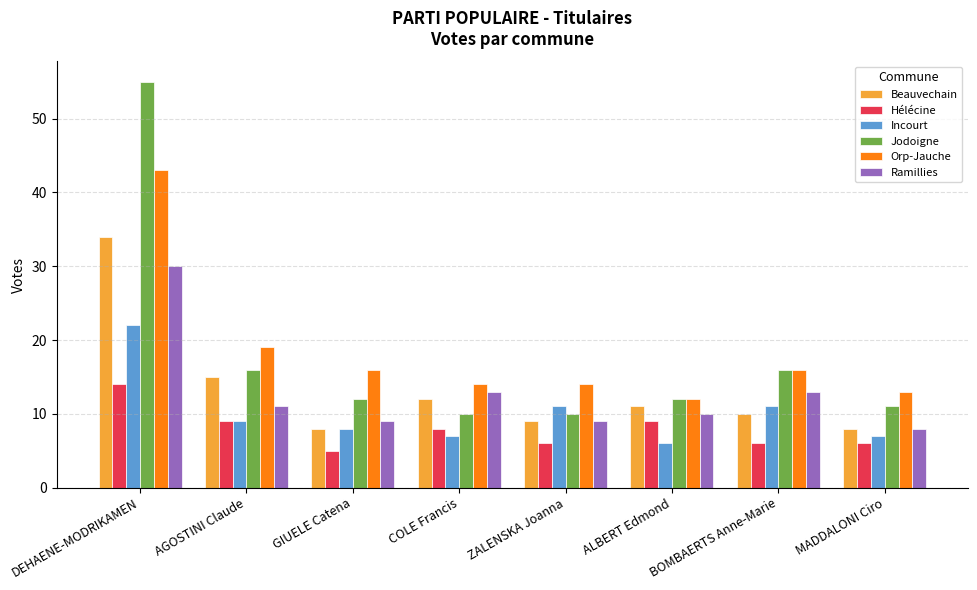

What is the difference between the maximum and minimum values in the Hélécine series?

9